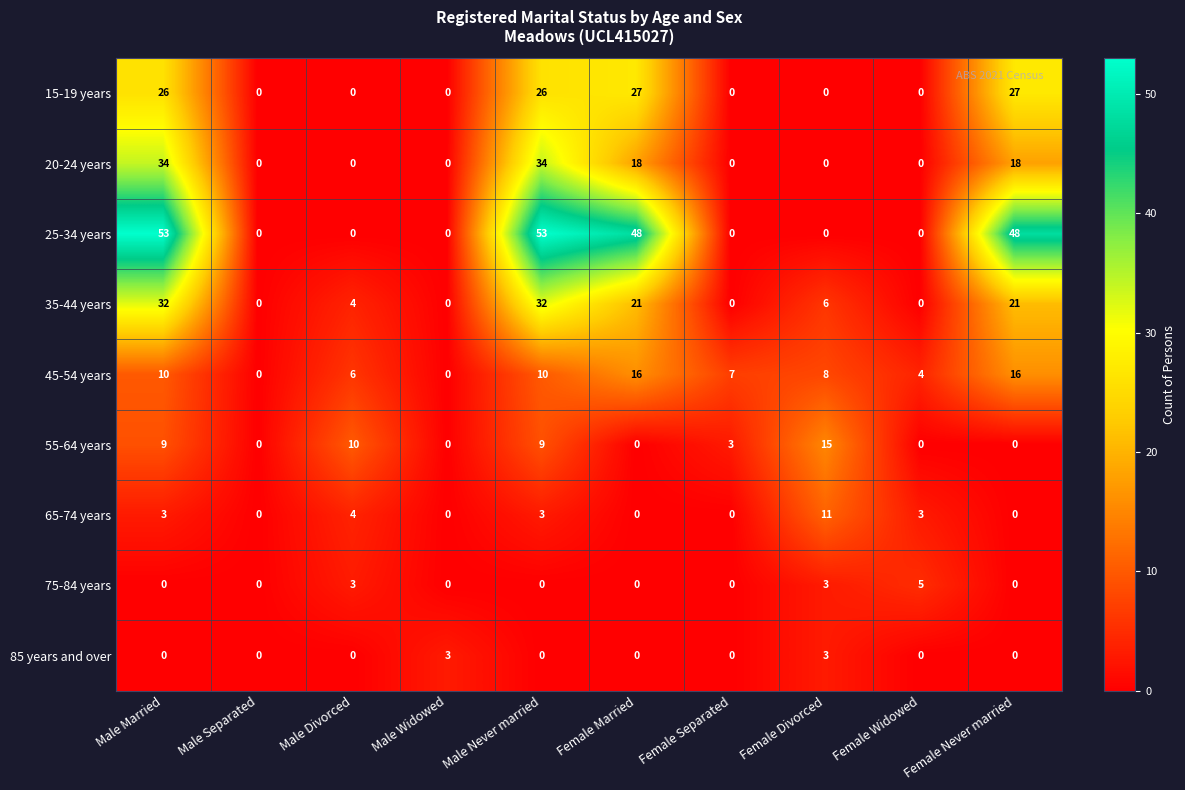

How many 35-44 years values are between 0 and 21?

8